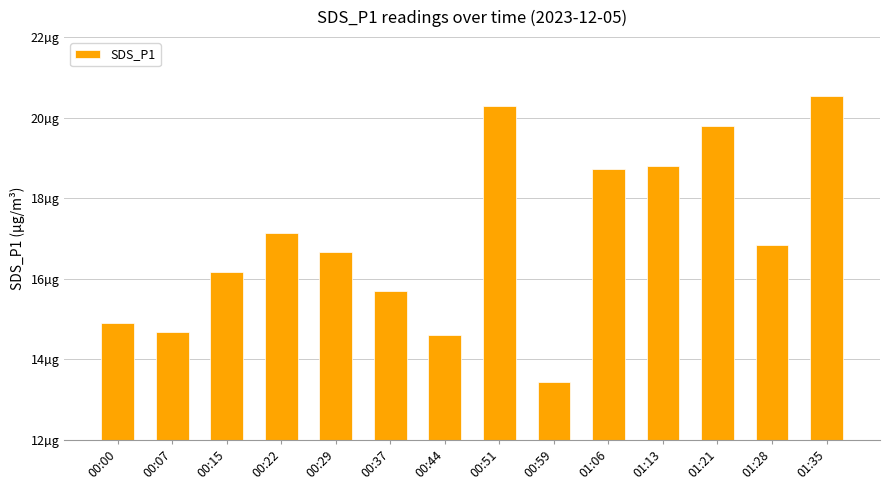

What is the ratio of the value at 01:28 to the value at 00:29?

1.0